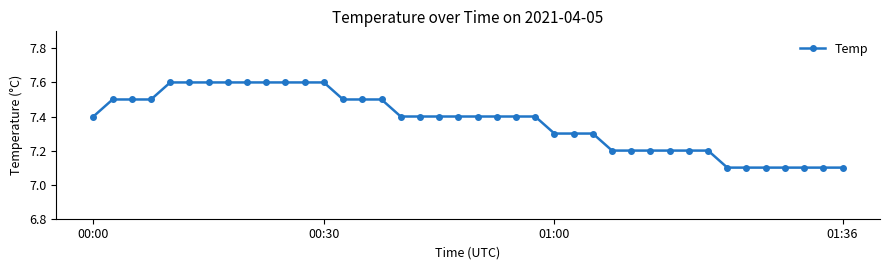

Count the values in the range 7 to 8.

40